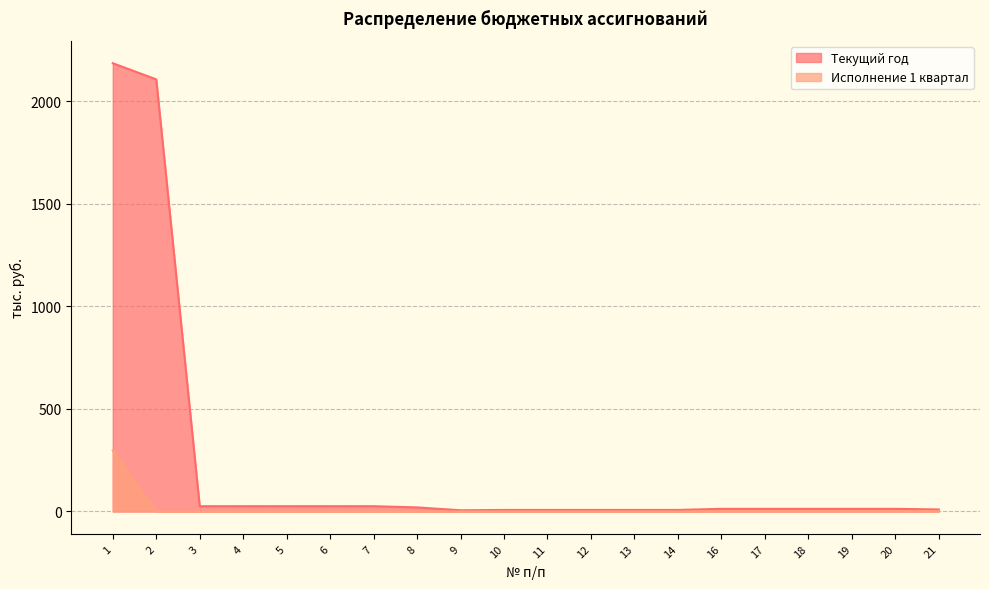

How many data points in Исполнение 1 квартал are above 0?

7